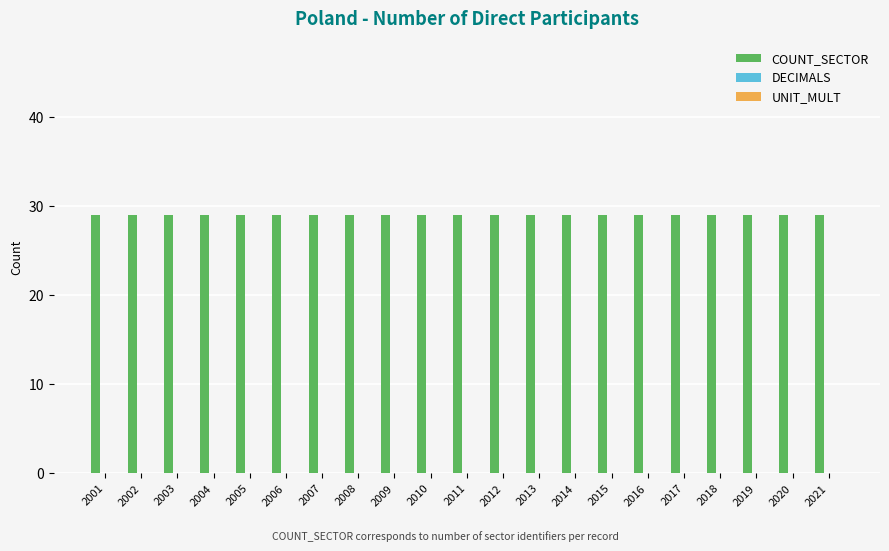

Reading right to left, what are all the values shown in this chart?

COUNT_SECTOR: 29	29	29	29	29	29	29	29	29	29	29	29	29	29	29	29	29	29	29	29	29
DECIMALS: 0	0	0	0	0	0	0	0	0	0	0	0	0	0	0	0	0	0	0	0	0
UNIT_MULT: 0	0	0	0	0	0	0	0	0	0	0	0	0	0	0	0	0	0	0	0	0